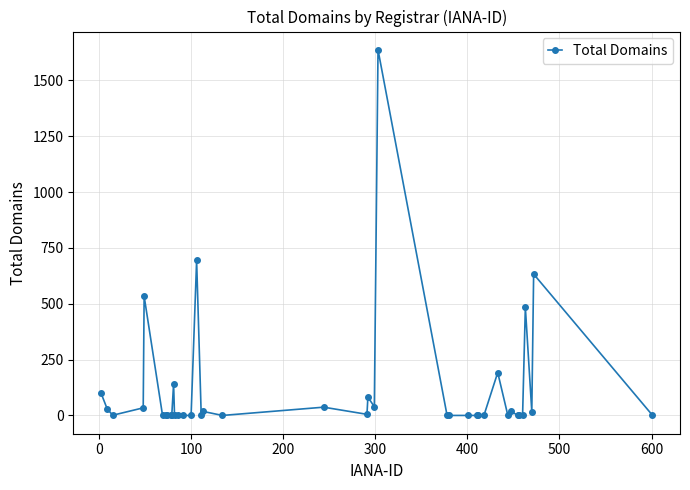

What is the average value?

118